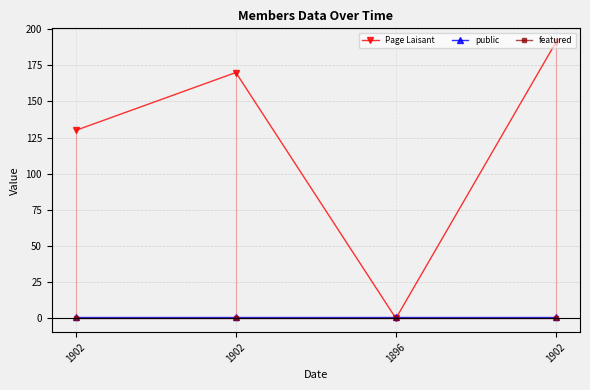

Reading left to right, list all the values displayed in this chart.

Page Laisant: 130	170	0	191
public: 1	1	1	1
featured: 0	0	0	0